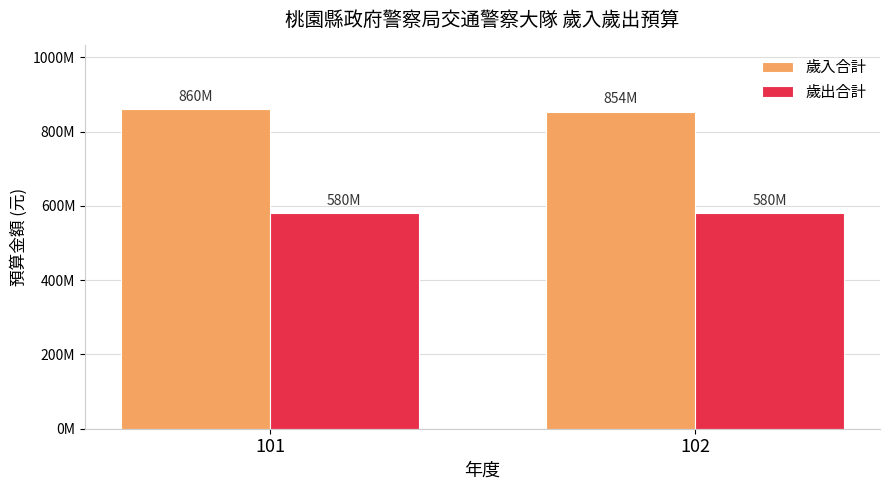

What is the sum of the 歲入合計 values at 102 and 101?

1713455000